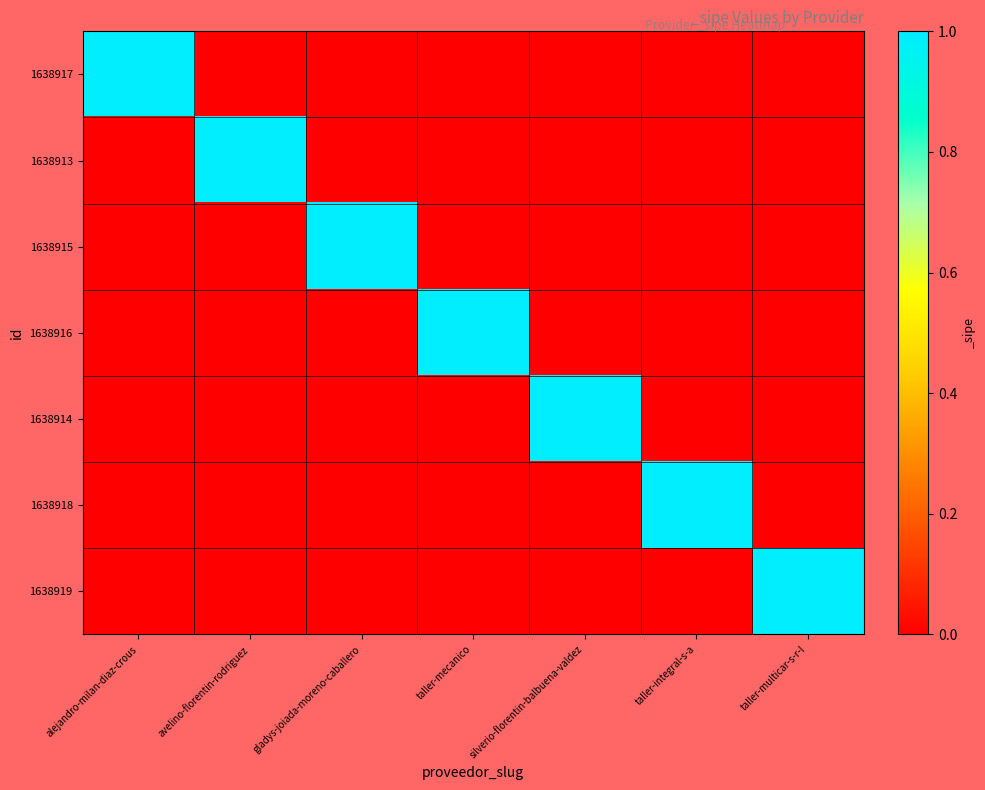

Reading left to right, list all the values displayed in this chart.

1638917: alejandro-milan-diaz-crous=1	avelino-florentin-rodriguez=0	gladys-joiada-moreno-caballero=0	taller-mecanico=0	silverio-florentin-balbuena-valdez=0	taller-integral-s-a=0	taller-multicar-s-r-l=0
1638913: alejandro-milan-diaz-crous=0	avelino-florentin-rodriguez=1	gladys-joiada-moreno-caballero=0	taller-mecanico=0	silverio-florentin-balbuena-valdez=0	taller-integral-s-a=0	taller-multicar-s-r-l=0
1638915: alejandro-milan-diaz-crous=0	avelino-florentin-rodriguez=0	gladys-joiada-moreno-caballero=1	taller-mecanico=0	silverio-florentin-balbuena-valdez=0	taller-integral-s-a=0	taller-multicar-s-r-l=0
1638916: alejandro-milan-diaz-crous=0	avelino-florentin-rodriguez=0	gladys-joiada-moreno-caballero=0	taller-mecanico=1	silverio-florentin-balbuena-valdez=0	taller-integral-s-a=0	taller-multicar-s-r-l=0
1638914: alejandro-milan-diaz-crous=0	avelino-florentin-rodriguez=0	gladys-joiada-moreno-caballero=0	taller-mecanico=0	silverio-florentin-balbuena-valdez=1	taller-integral-s-a=0	taller-multicar-s-r-l=0
1638918: alejandro-milan-diaz-crous=0	avelino-florentin-rodriguez=0	gladys-joiada-moreno-caballero=0	taller-mecanico=0	silverio-florentin-balbuena-valdez=0	taller-integral-s-a=1	taller-multicar-s-r-l=0
1638919: alejandro-milan-diaz-crous=0	avelino-florentin-rodriguez=0	gladys-joiada-moreno-caballero=0	taller-mecanico=0	silverio-florentin-balbuena-valdez=0	taller-integral-s-a=0	taller-multicar-s-r-l=1